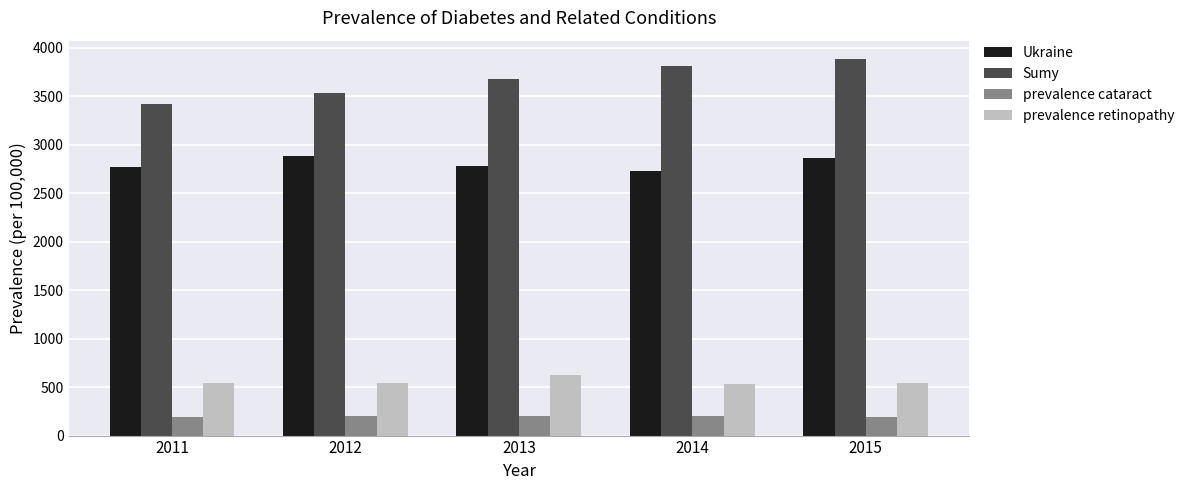

What is the highest value of the Sumy series?

3877.1